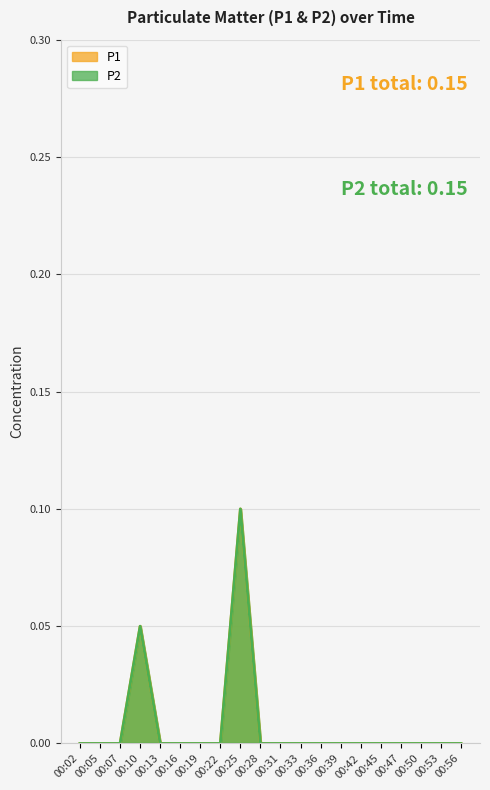

True or false: P2 and P1 intersect in this chart.

False